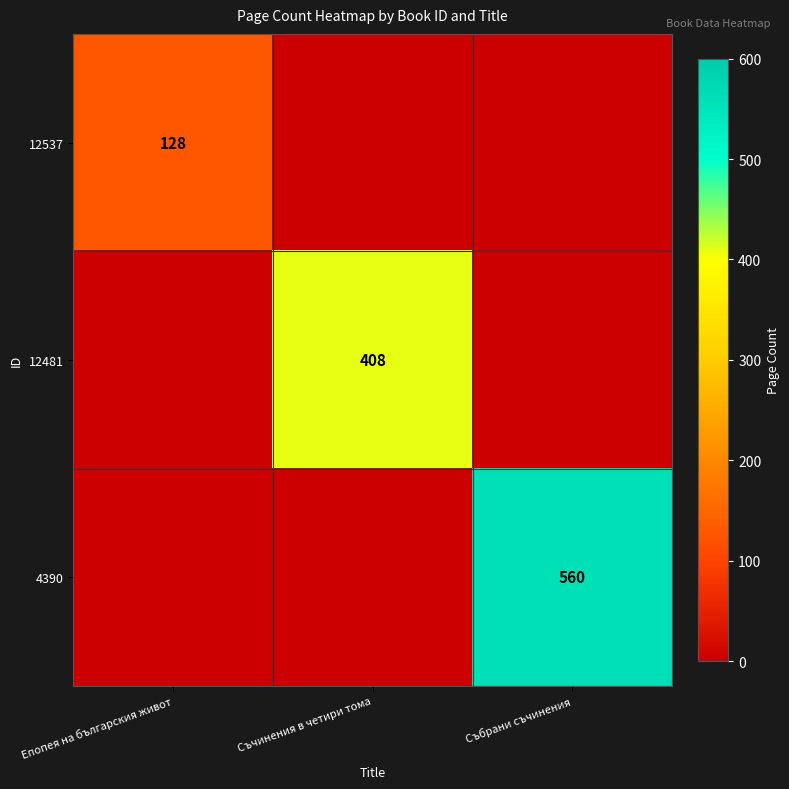

Is the value of 12537 at Епопея на българския живот greater than the value of 12481 at Съчинения в четири тома?

No